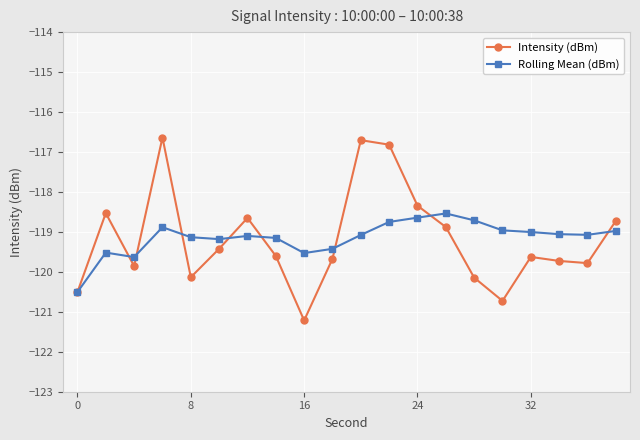

True or false: Intensity (dBm) has more than 1 interior local peaks.

True